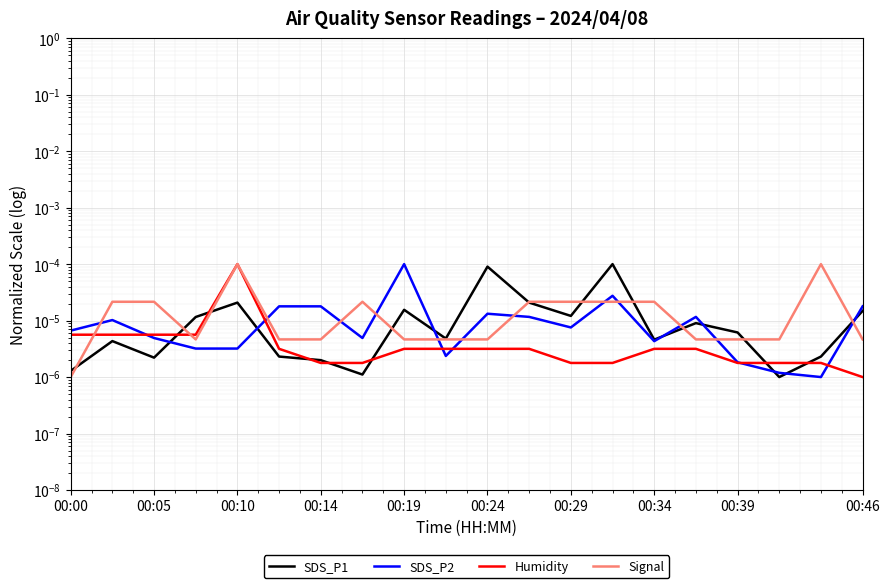

Does the chart display data point markers on the line(s)?

No